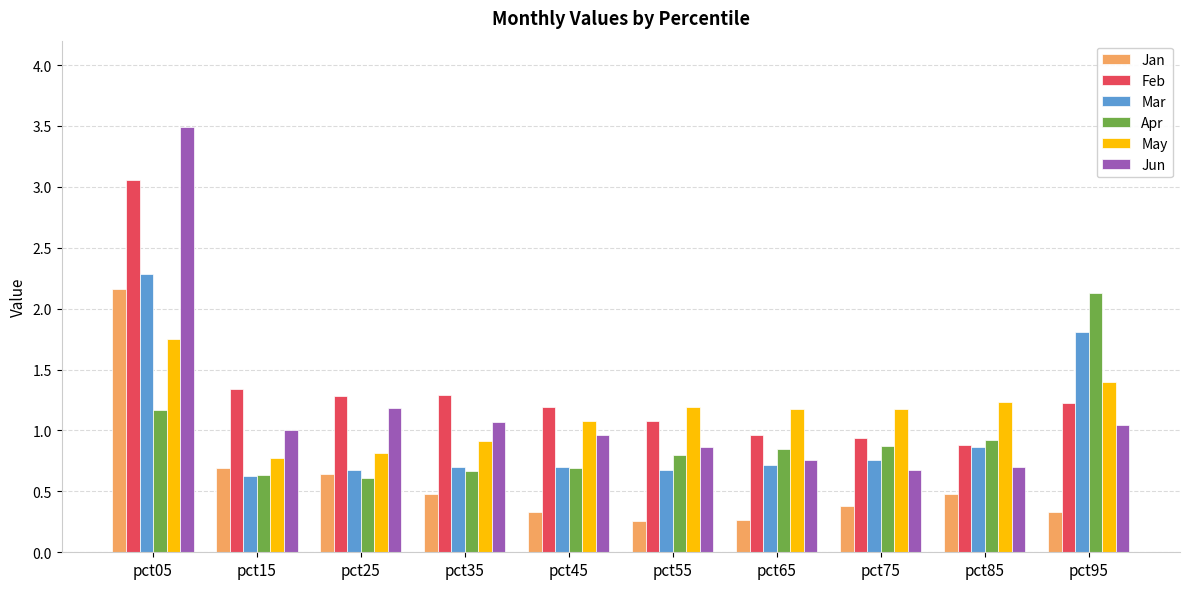

What is the total value across all series at pct95?

7.9